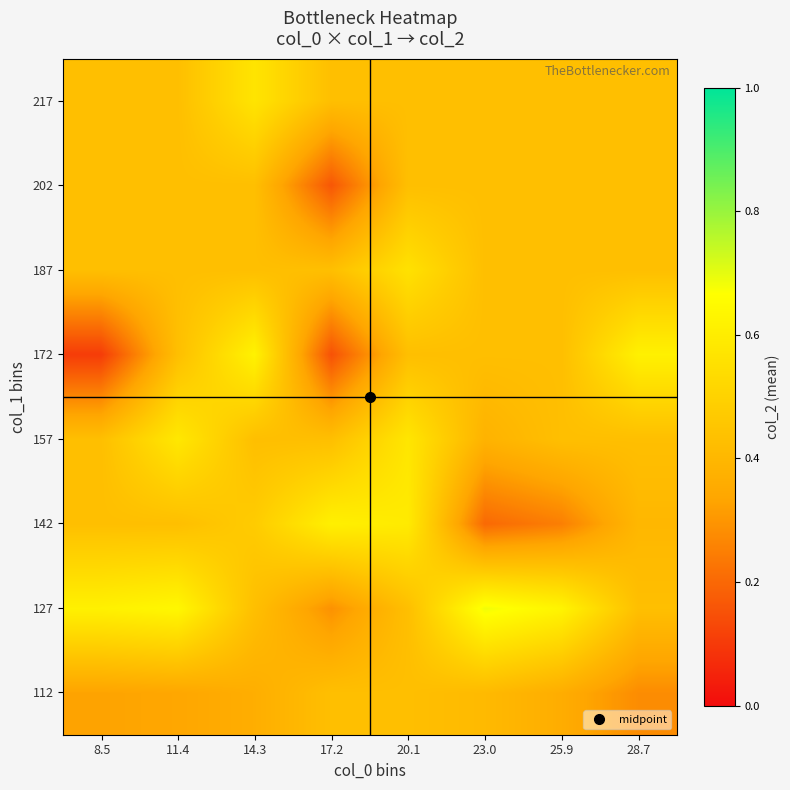

Rank the series by their maximum value, from highest to lowest.

127, 172, 142, 157, 217, 187, 112, 202